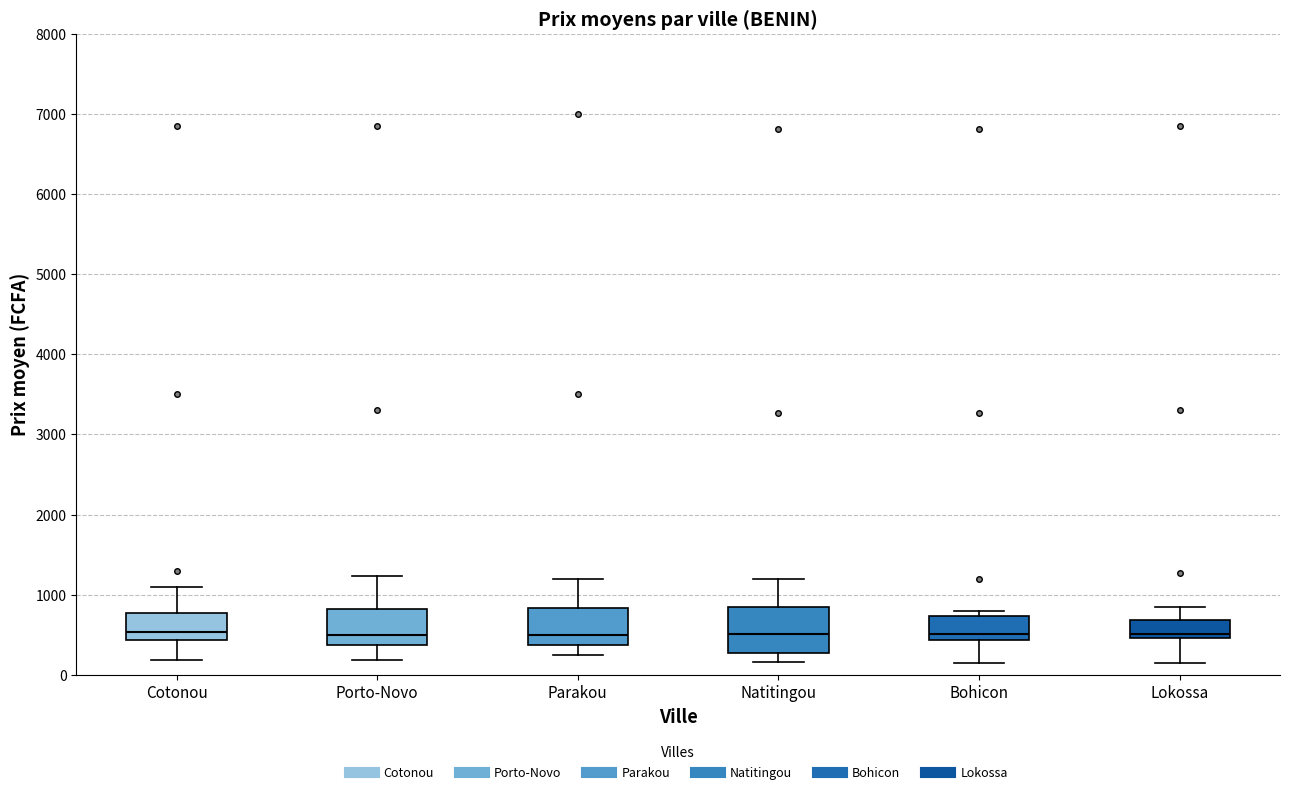

Reading left to right, transcribe this box plot: for each box, give where its median line is, the range the box spans, and where its two whiskers end, as read against the y-axis. The values are not printed on the chart, so give them approximately, as read against the axis.

Cotonou: median 500, box 400 to 800, whiskers 200 to 1100
Porto-Novo: median 500, box 400 to 800, whiskers 200 to 1200
Parakou: median 500, box 400 to 800, whiskers 200 to 1200
Natitingou: median 500, box 300 to 900, whiskers 200 to 1200
Bohicon: median 500, box 400 to 700, whiskers 100 to 800
Lokossa: median 500 (just above the box's lower edge), box 500 to 700, whiskers 100 to 900